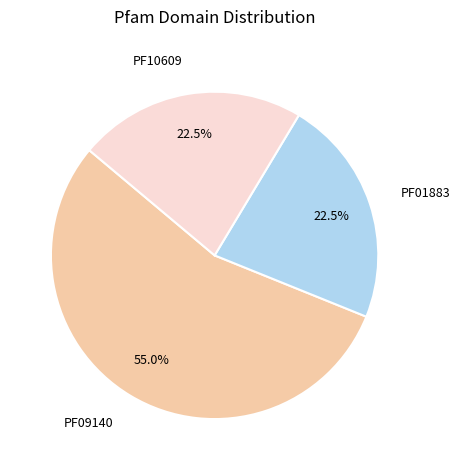

How many segments does this pie chart have?

3